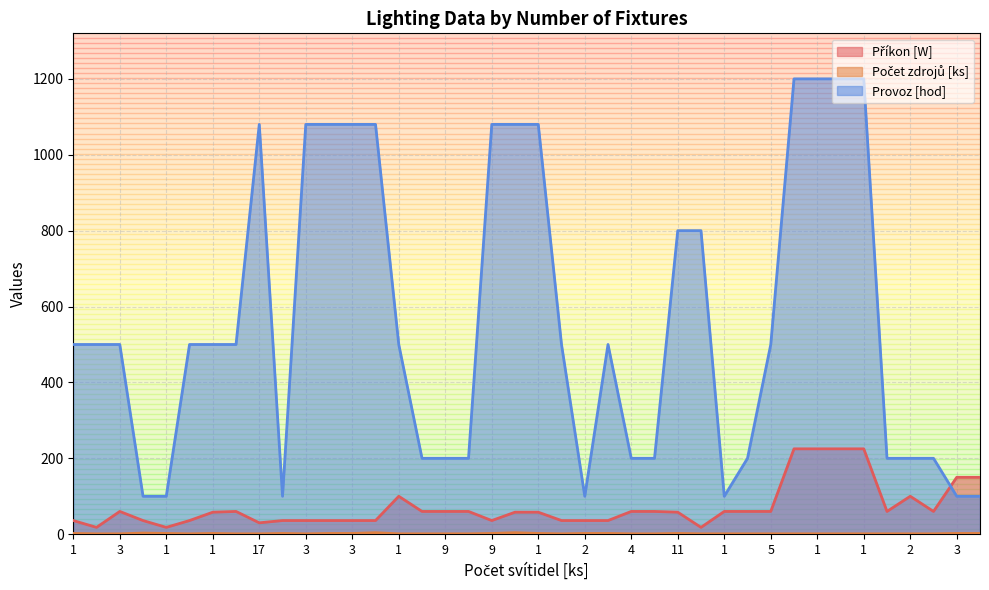

What is the minimum value for Počet zdrojů [ks]?

1